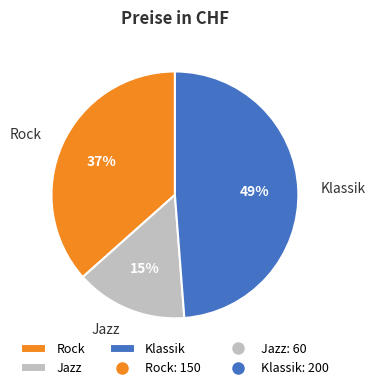

The Rock slice represents 43% of the pie. True or false?

False